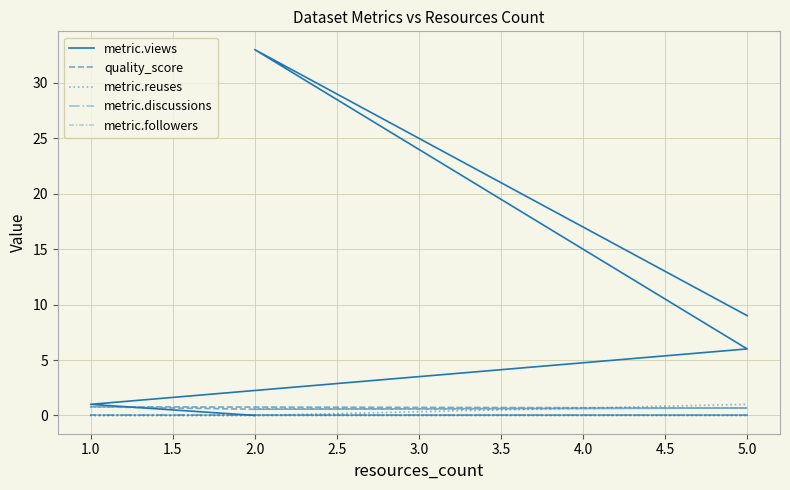

How many lines are shown in the chart?

5